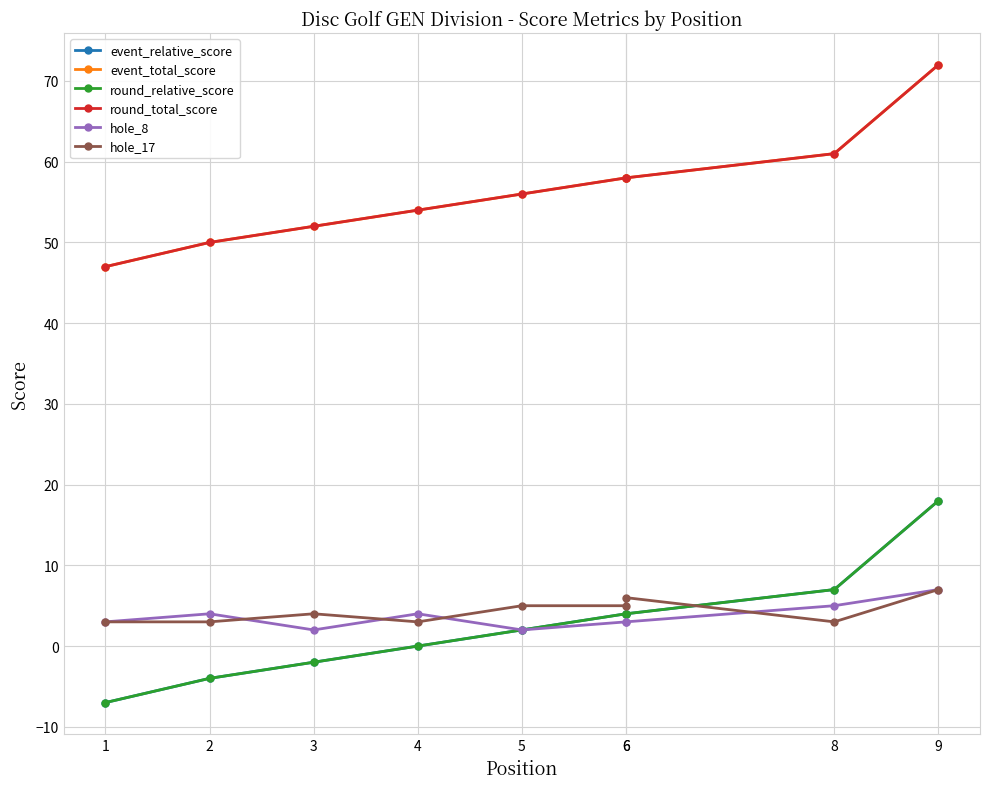

Does the chart have visible grid lines?

Yes